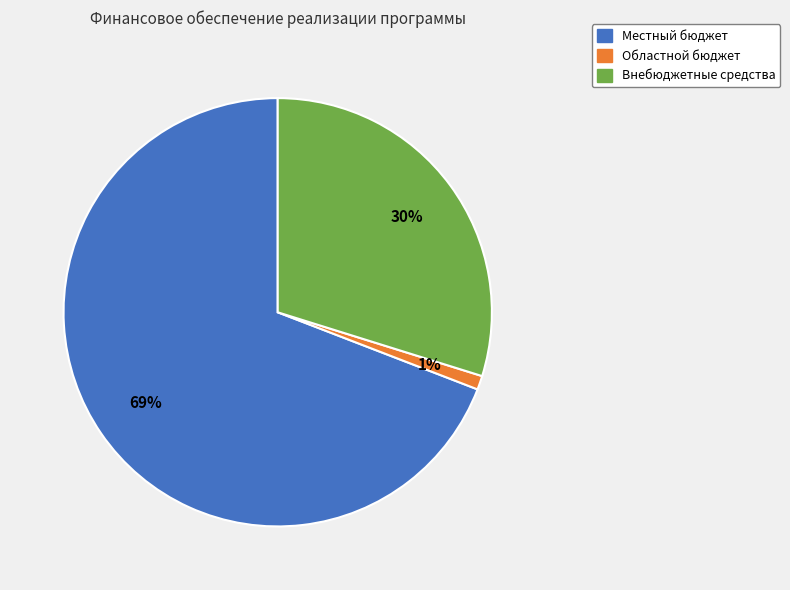

Which slice represents more than half of the pie?

Местный бюджет